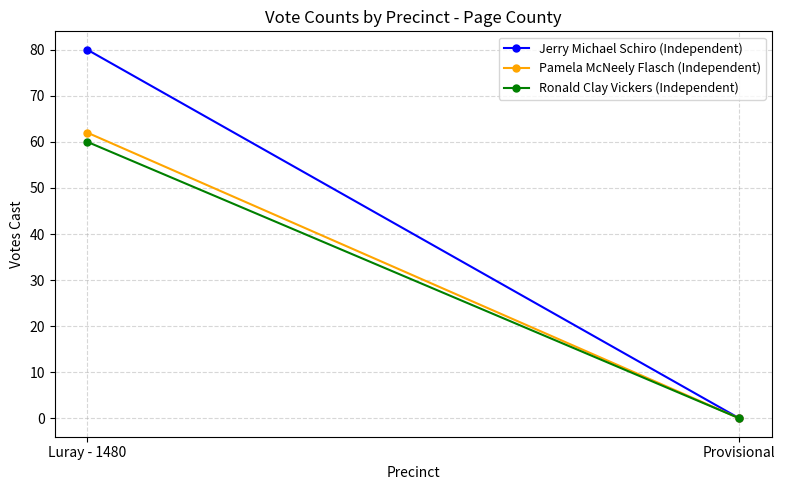

How many values in the Pamela McNeely Flasch (Independent) series are below 62?

1